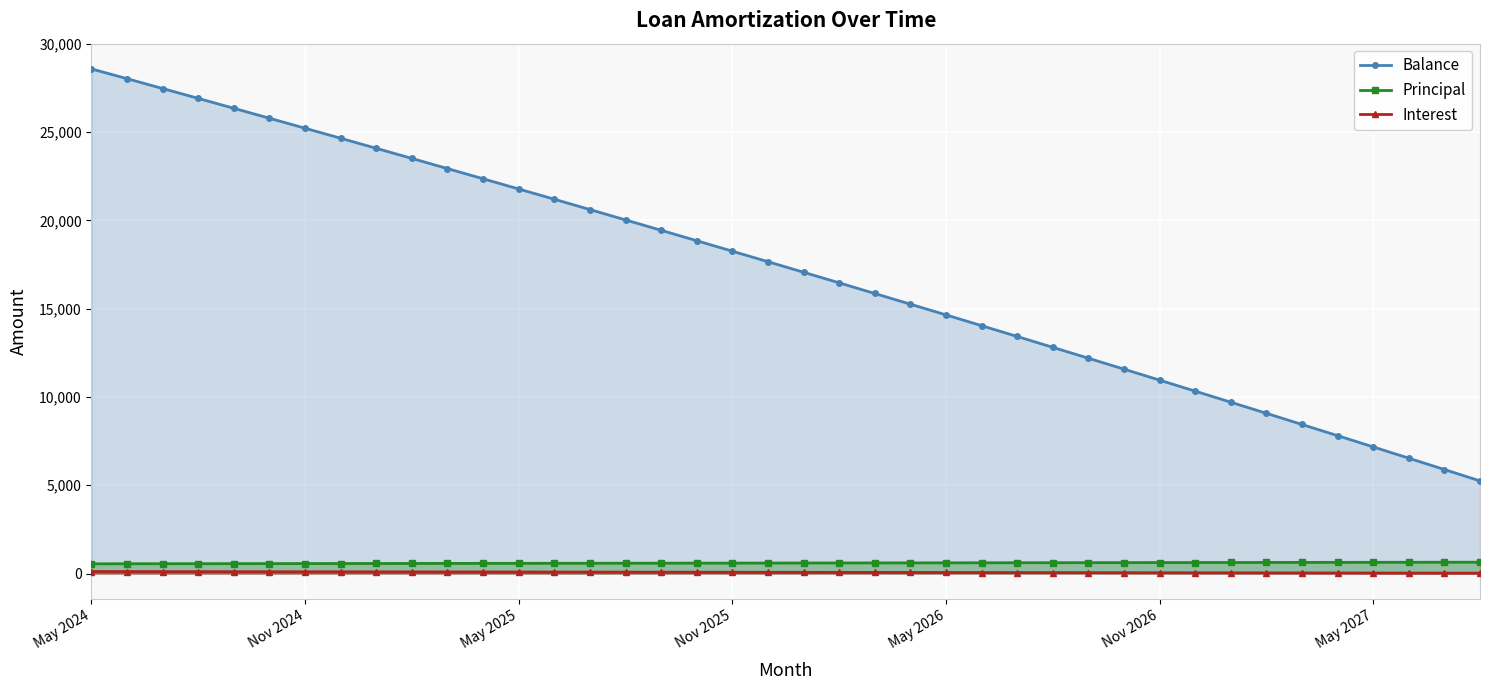

At how many categories does at least one series exceed 25437?

6